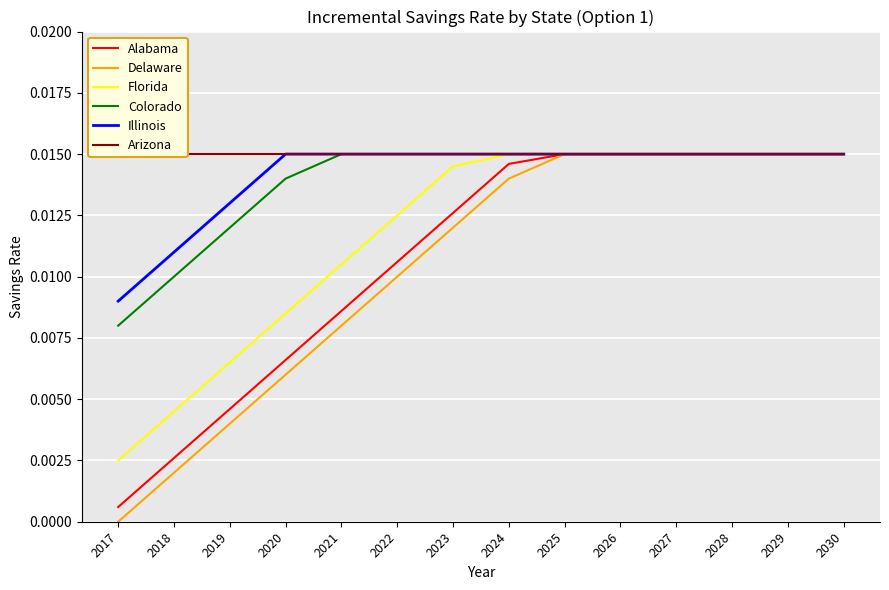

At which category is the sum across all series the highest?

2025